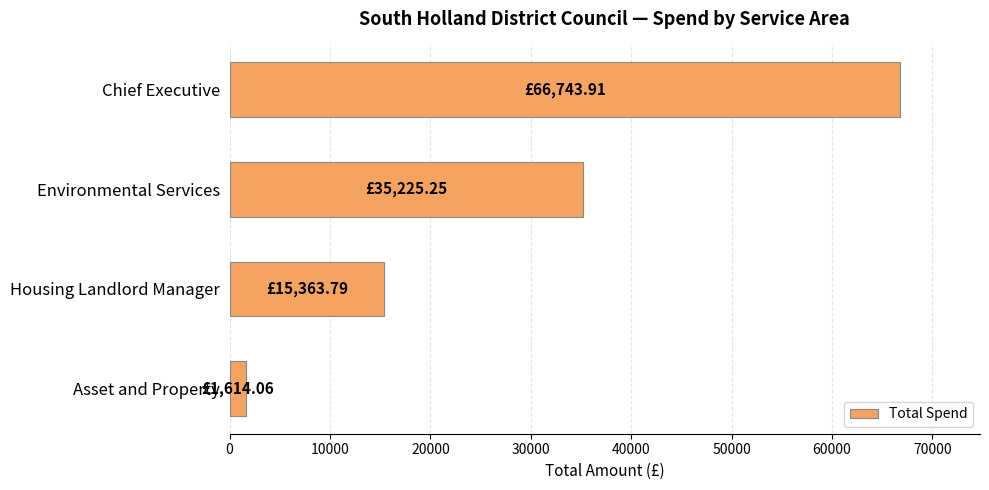

What is the smallest value displayed?

1614.1